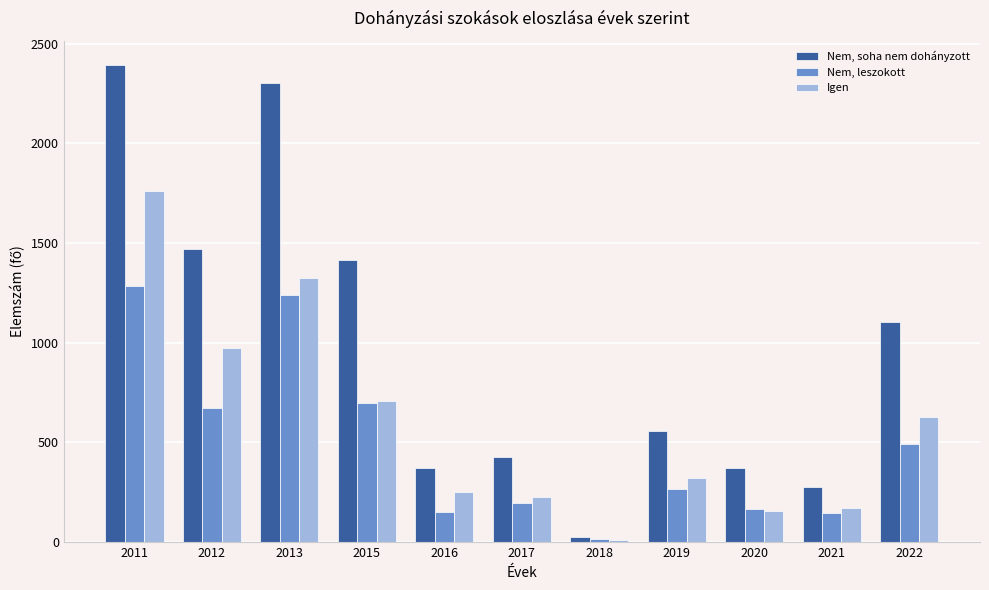

Which category has the lowest value across all series?

2018